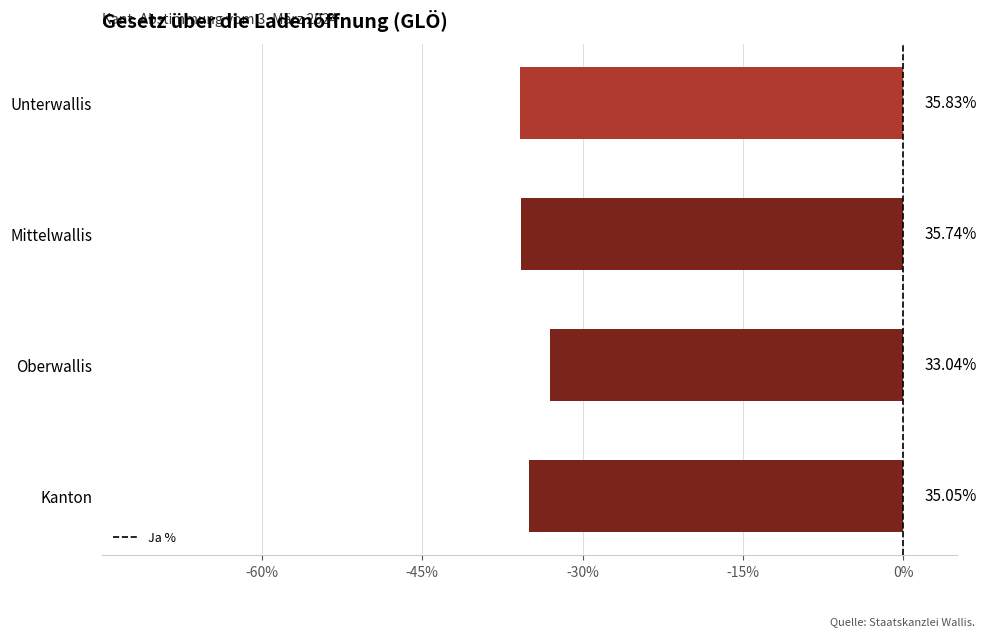

Are the bars horizontal?

Yes